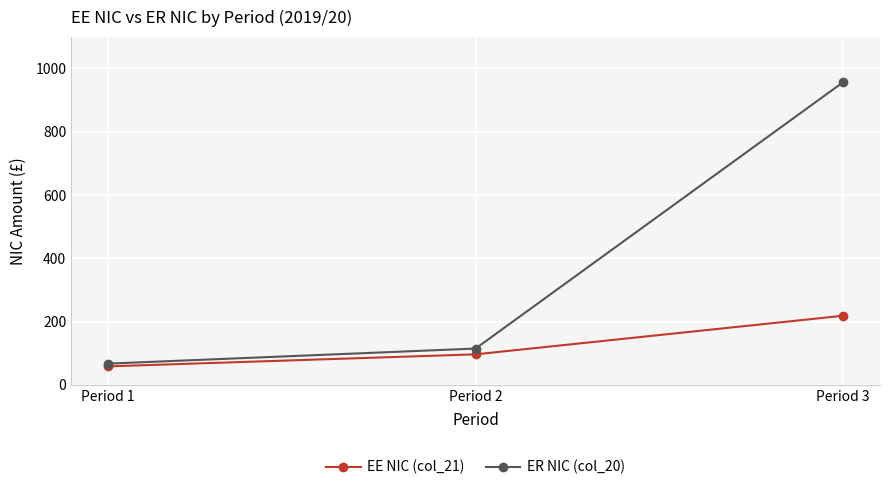

Reading right to left, list all the values displayed in this chart.

EE NIC (col_21): Period 3=218.3	Period 2=96.2	Period 1=58.1
ER NIC (col_20): Period 3=956.9	Period 2=114.5	Period 1=66.8